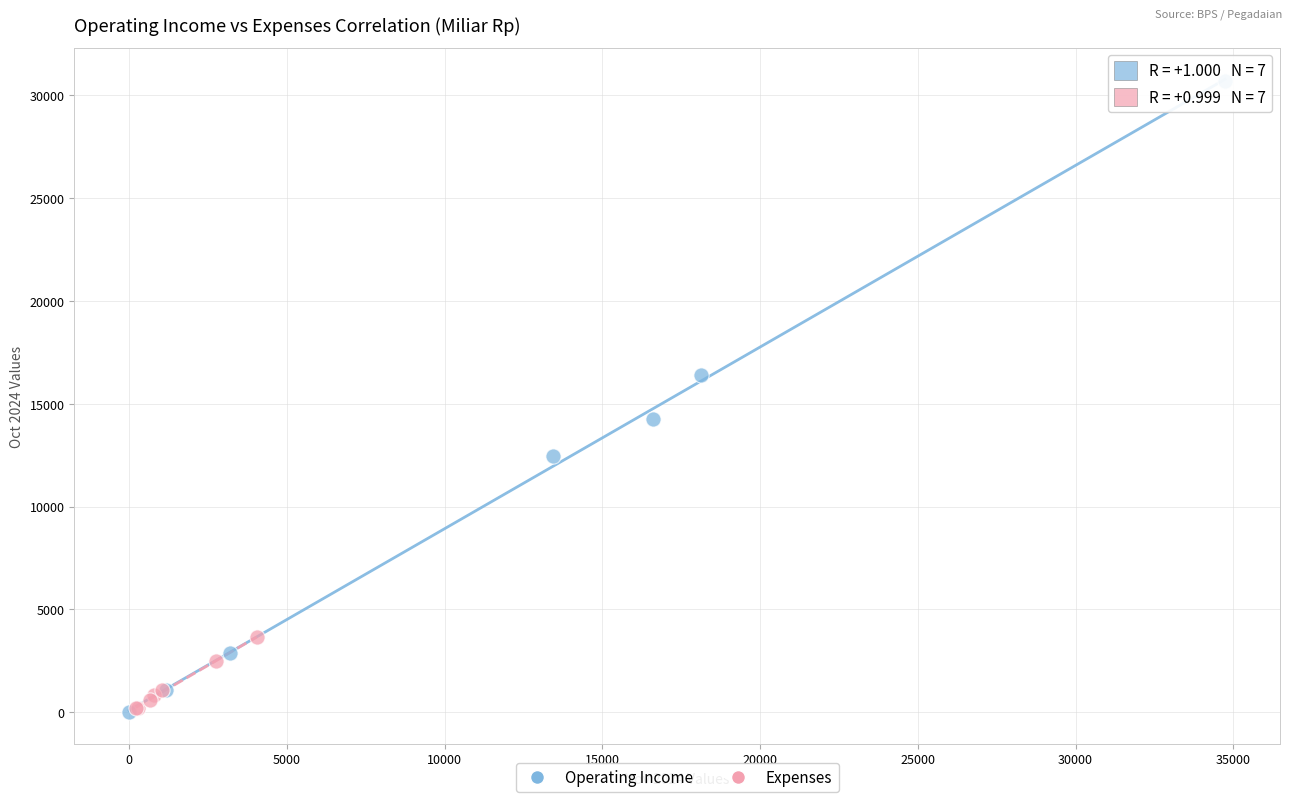

Which series contains the highest Y value?

Operating Income